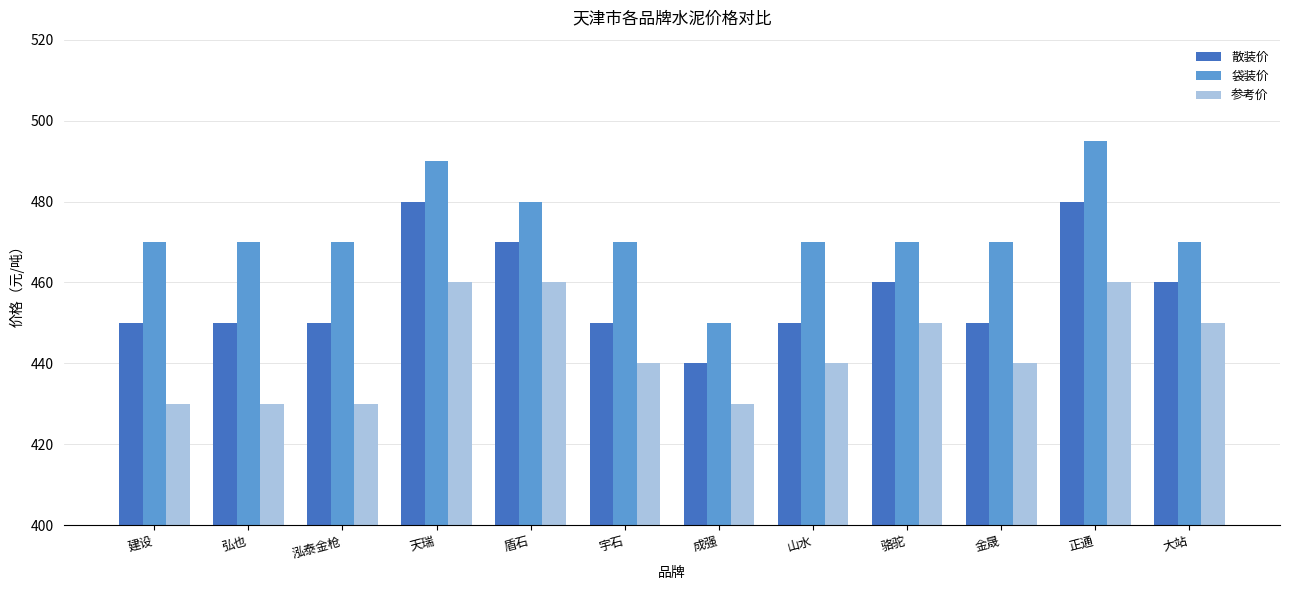

At which label does 袋装价 reach its minimum?

成强